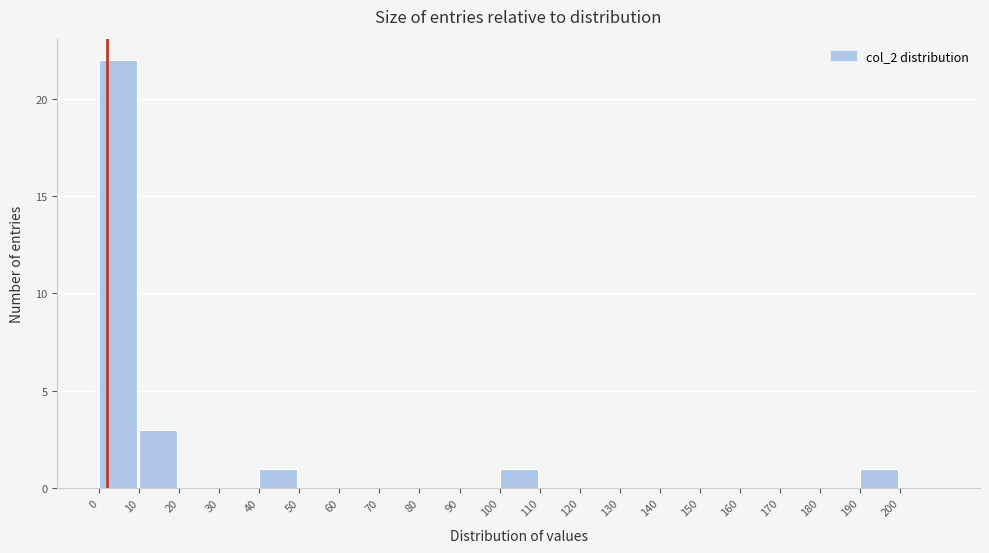

Which range on the x-axis has the tallest bar?

0 to 10